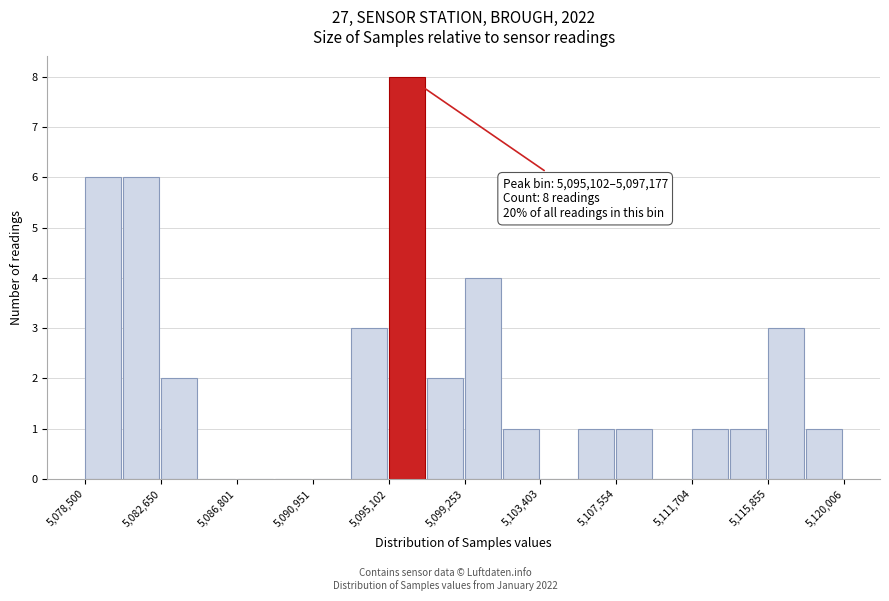

Which range on the x-axis has the tallest bar?

5095000 to 5097000